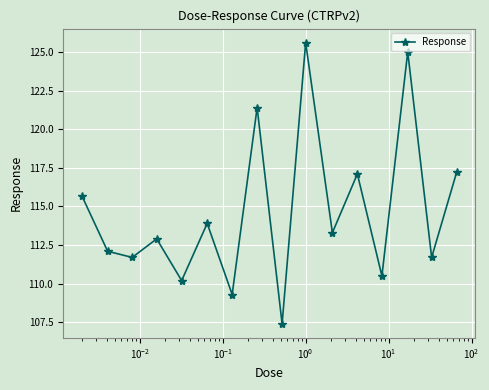

What is the difference between the maximum and minimum values?

18.2